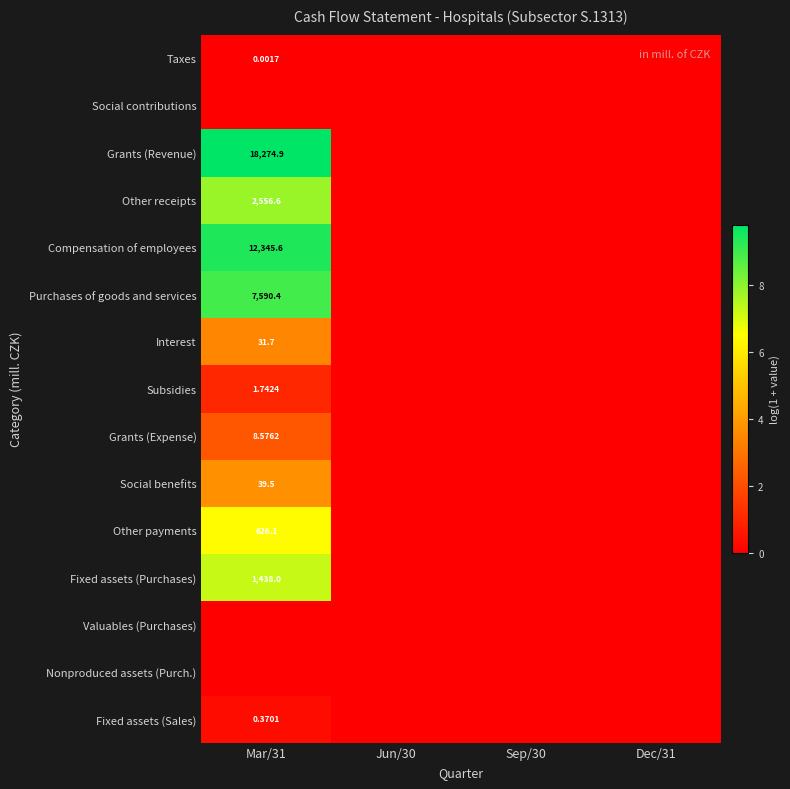

Which series has the largest total across all categories?

Grants (Revenue)